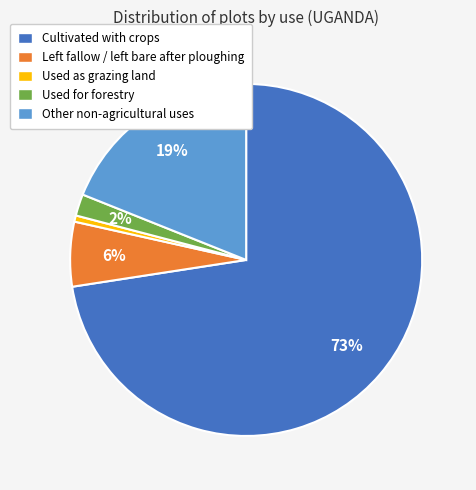

Which has a higher value, Other non-agricultural uses or Used as grazing land?

Other non-agricultural uses